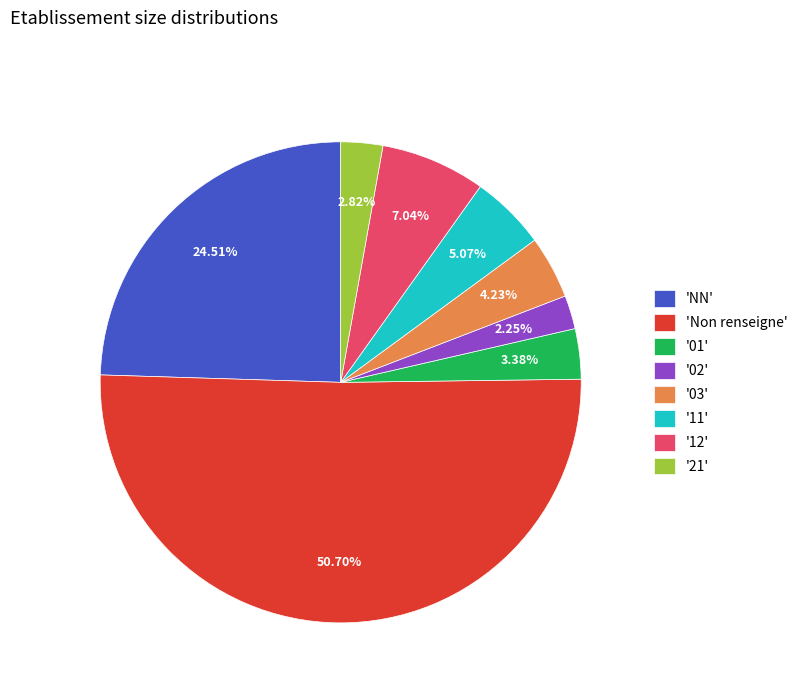

Is '02' the majority of the pie?

No